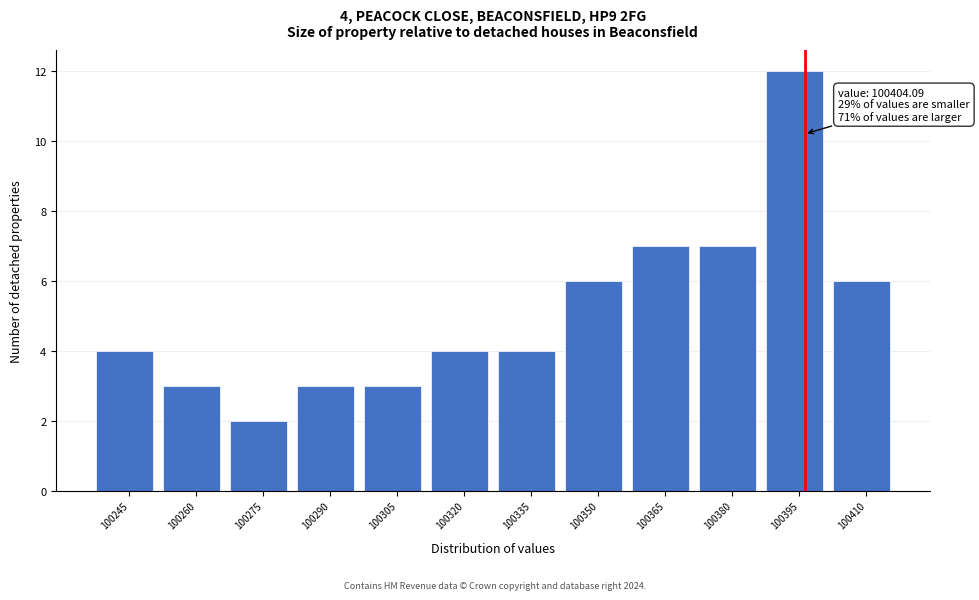

Reading right to left, list all the values displayed in this chart.

6	12	7	7	6	4	4	3	3	2	3	4